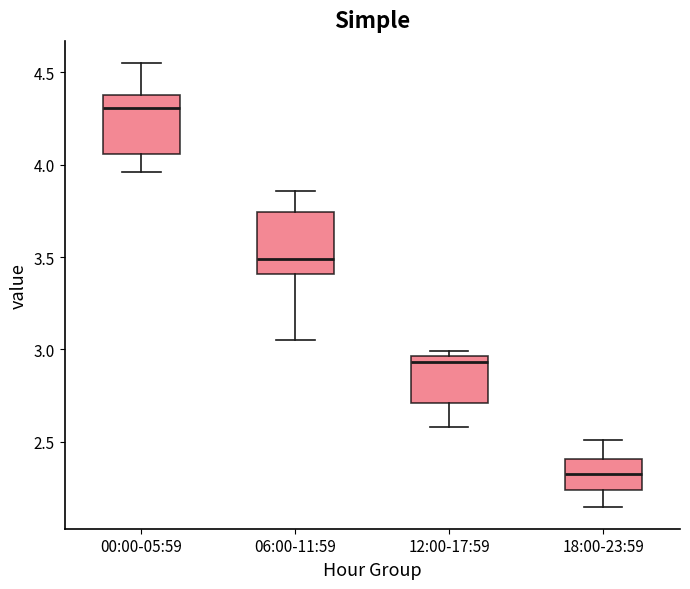

Where does the lower whisker of the box for 06:00-11:59 end on the y-axis? The values are not printed on the chart, so give them approximately, as read against the axis.

3.05